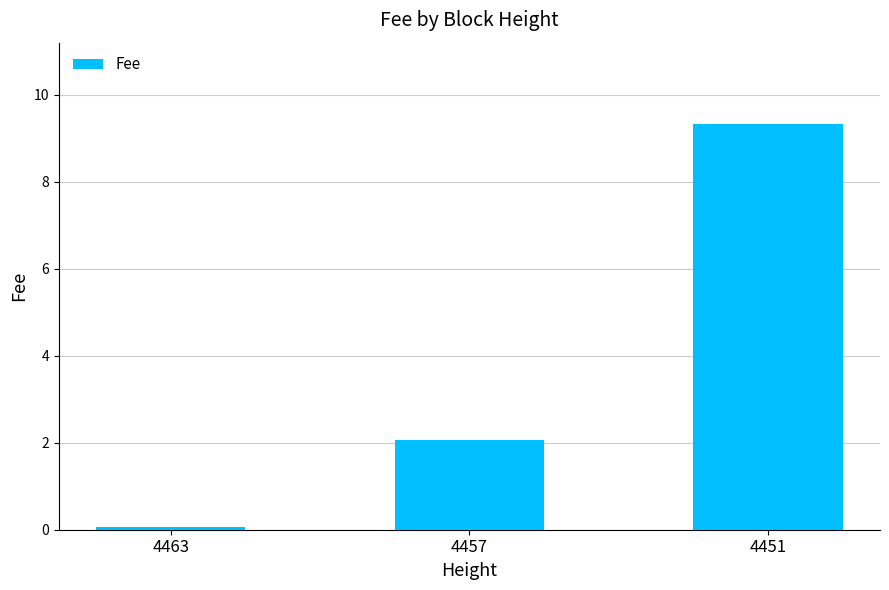

List the labels in order of value, largest first.

4451, 4457, 4463